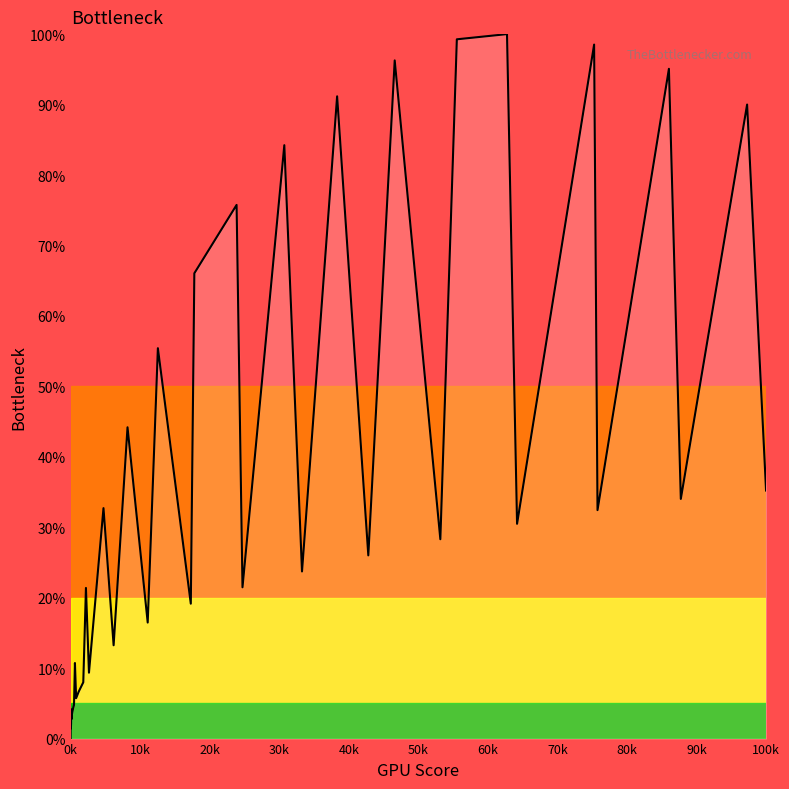

What is the difference between the maximum and minimum values?

100.0